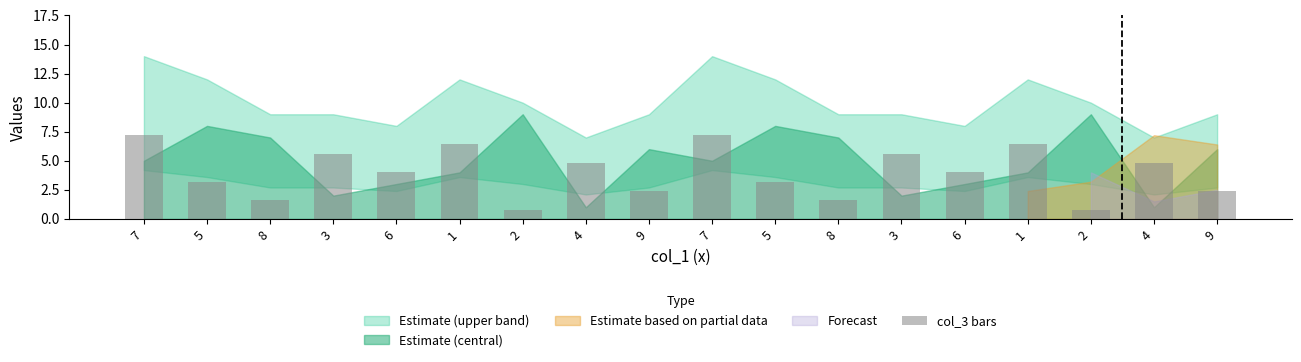

How many data points does each series have?

18